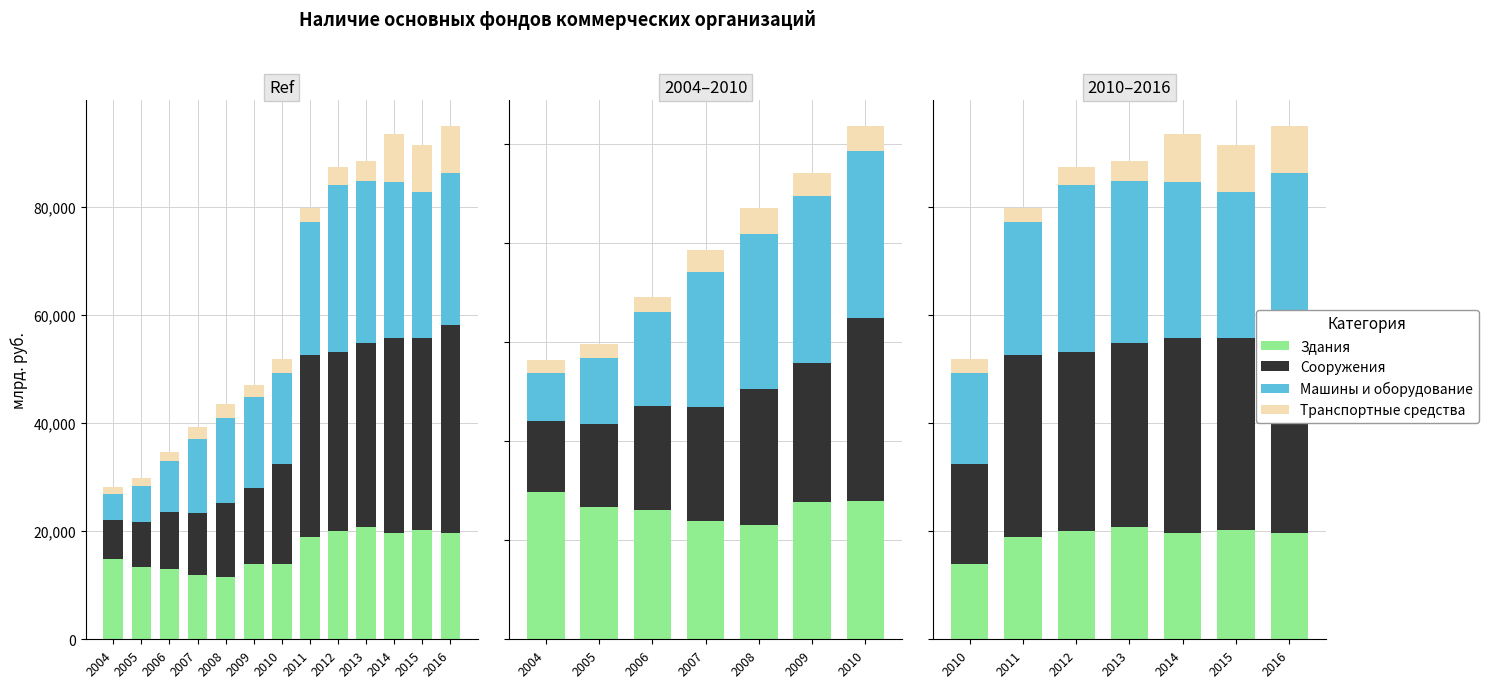

What is the difference between the Сооружения values at 2016 and 2015?

2968